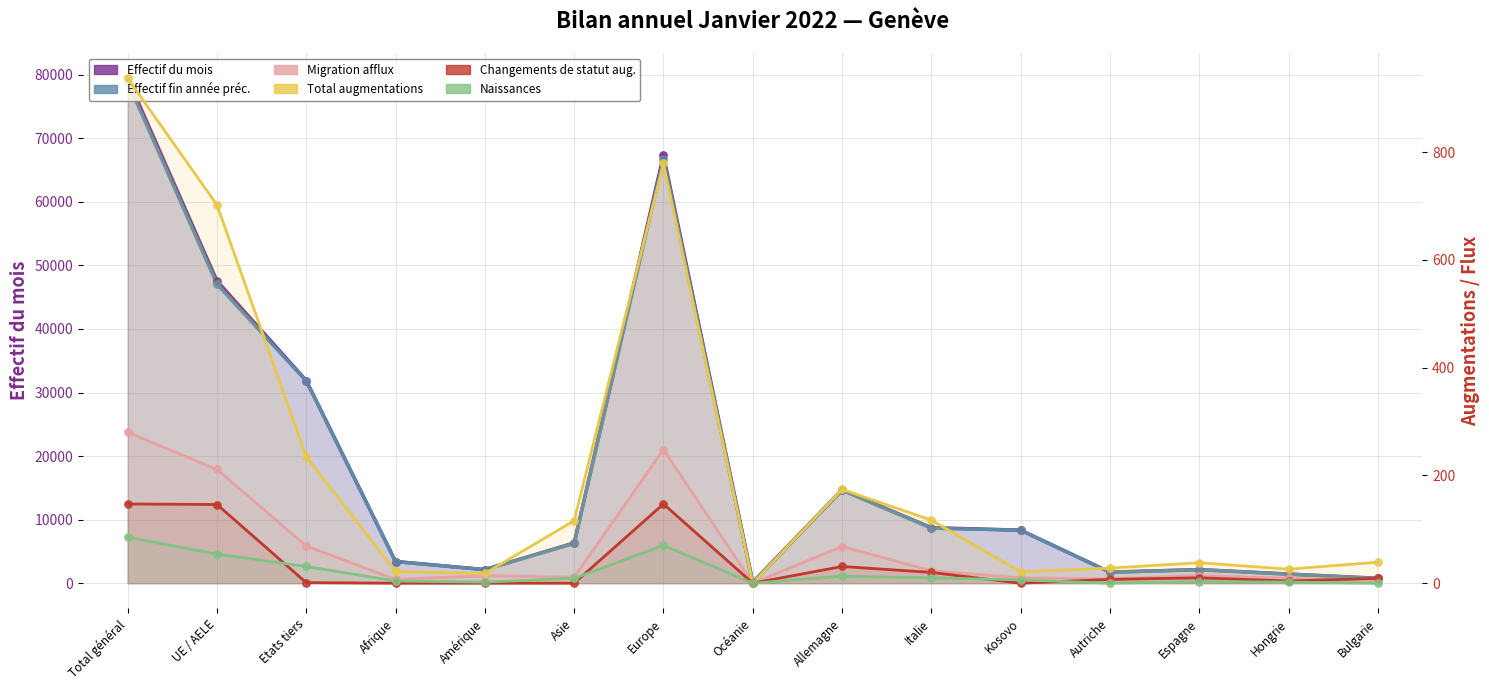

Which series reaches the maximum Y coordinate?

Effectif du mois